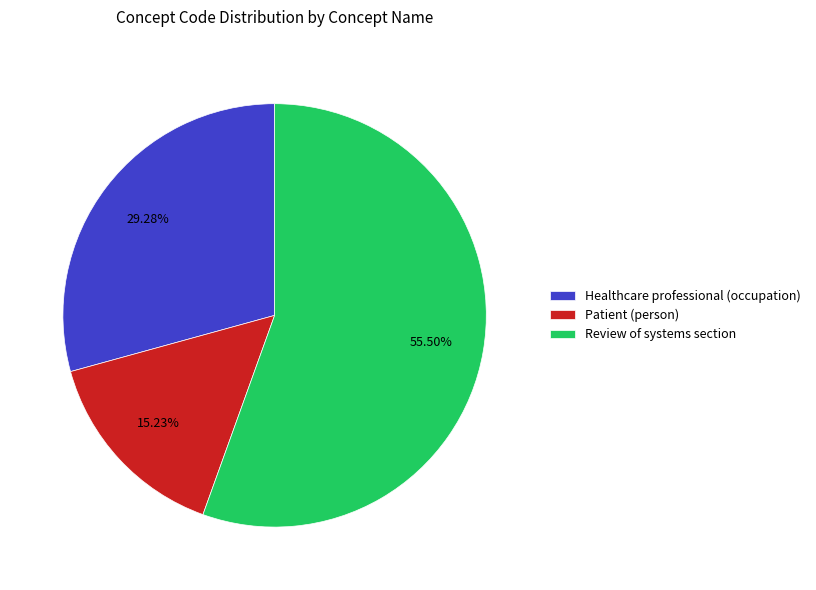

Do Healthcare professional (occupation) and Patient (person) together represent more than half of the pie?

No